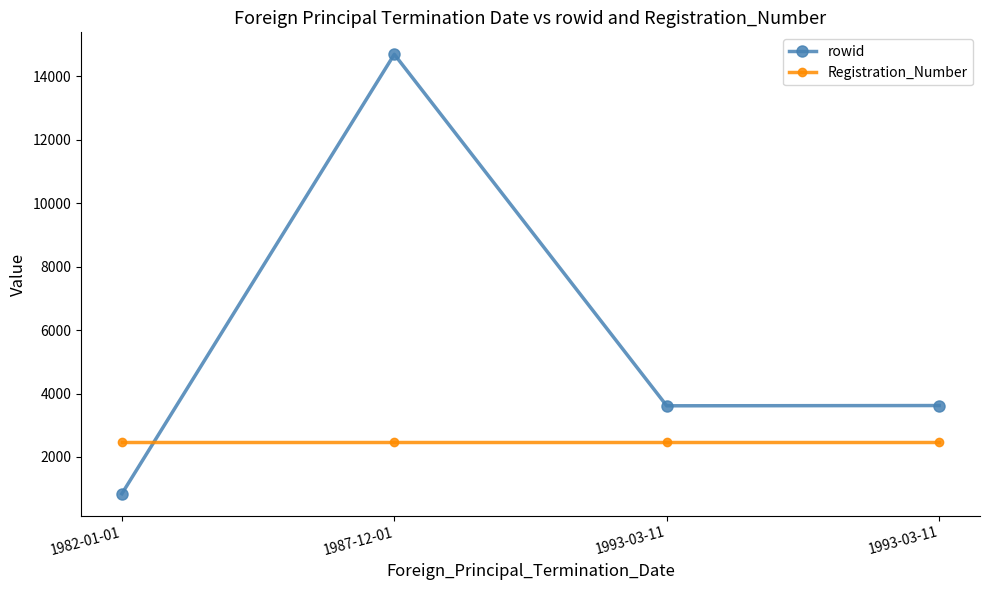

What are all the series names shown in the legend?

rowid, Registration_Number